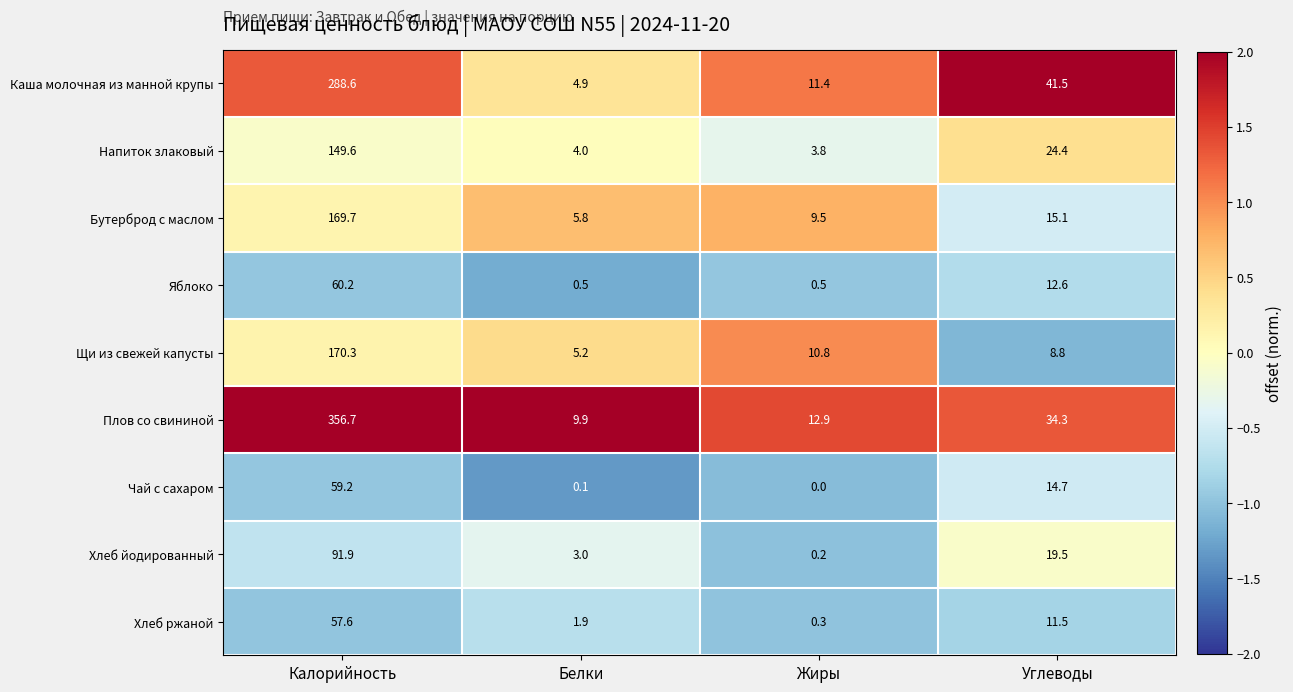

Rank the series at Углеводы from lowest to highest value.

Щи из свежей капусты, Хлеб ржаной, Яблоко, Чай с сахаром, Бутерброд с маслом, Хлеб йодированный, Напиток злаковый, Плов со свининой, Каша молочная из манной крупы